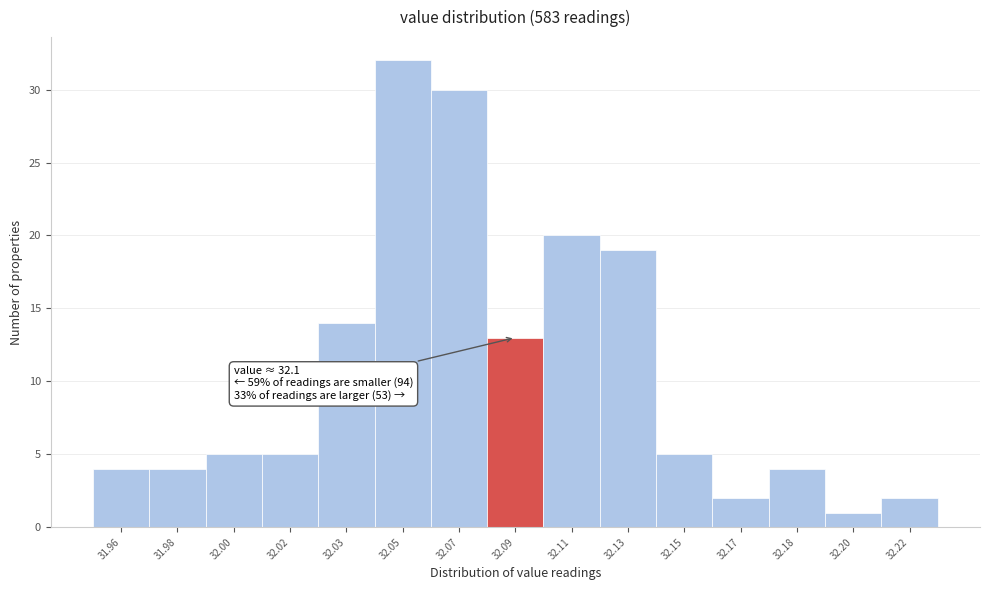

Reading left to right, list all the values displayed in this chart.

31.96=4	31.98=4	32.00=5	32.02=5	32.03=14	32.05=32	32.07=30	32.09=13	32.11=20	32.13=19	32.15=5	32.17=2	32.18=4	32.20=1	32.22=2